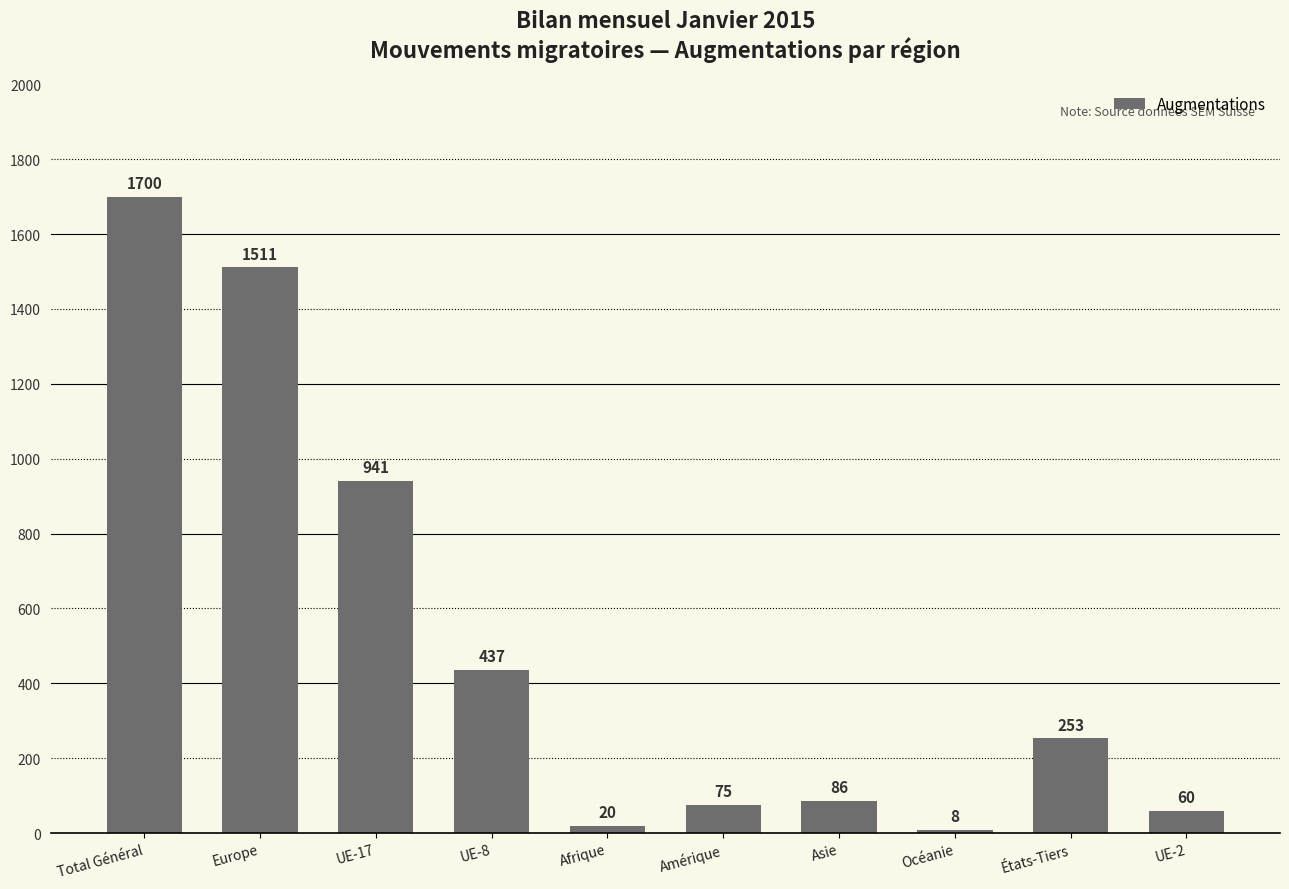

What is the smallest value displayed?

8